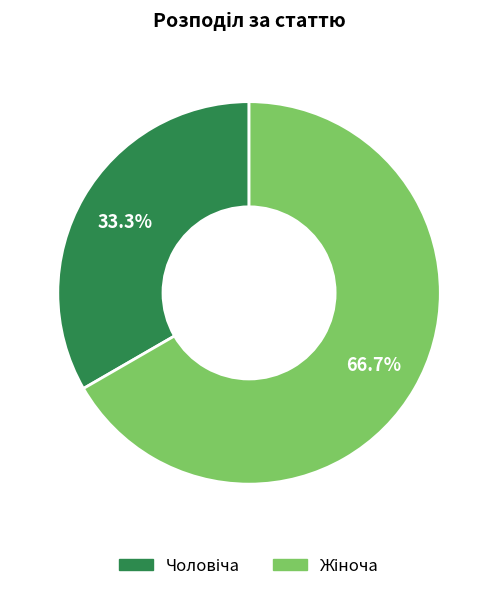

Is there any slice that represents more than half of the pie?

Yes